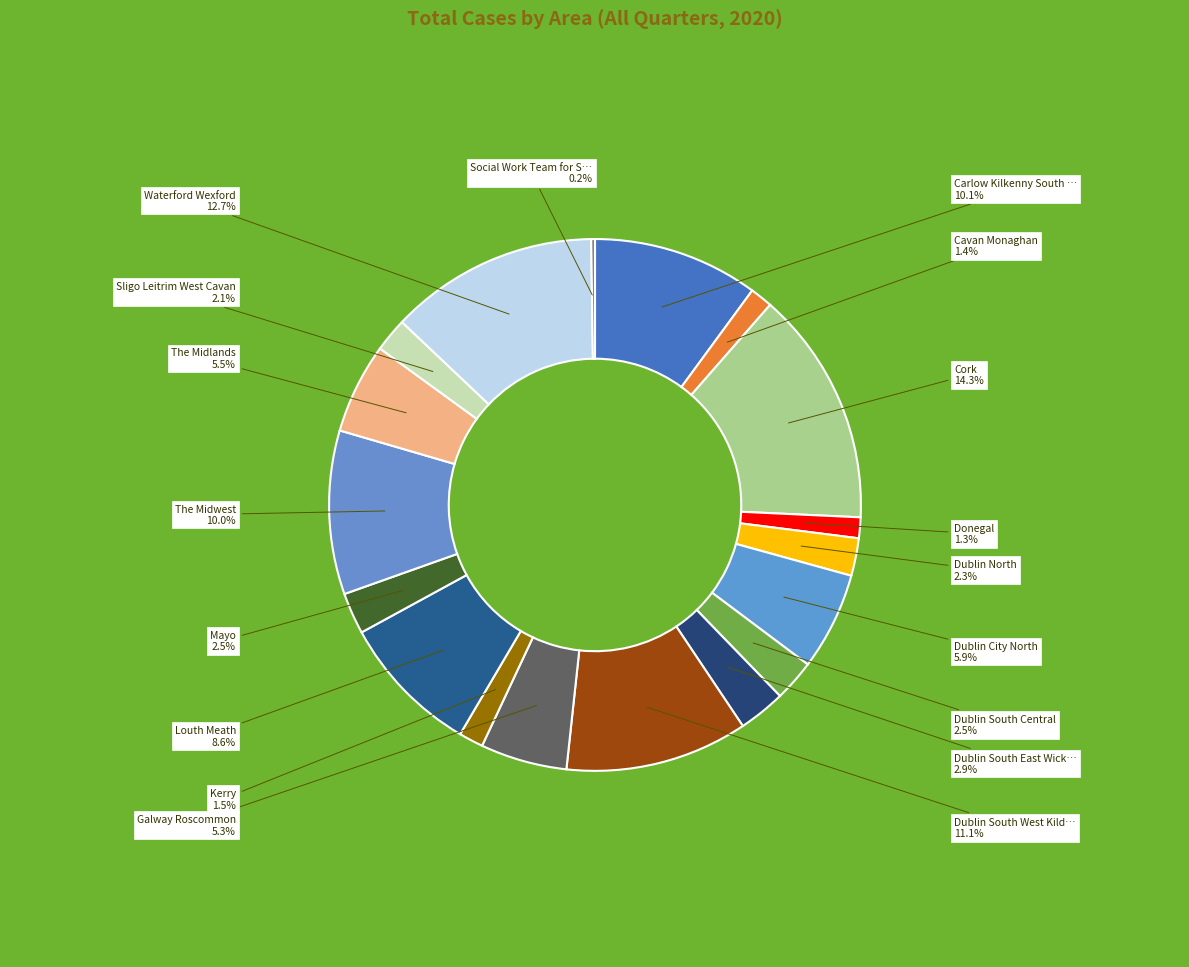

Which category has the smallest portion of the pie?

Social Work Team for SCSA